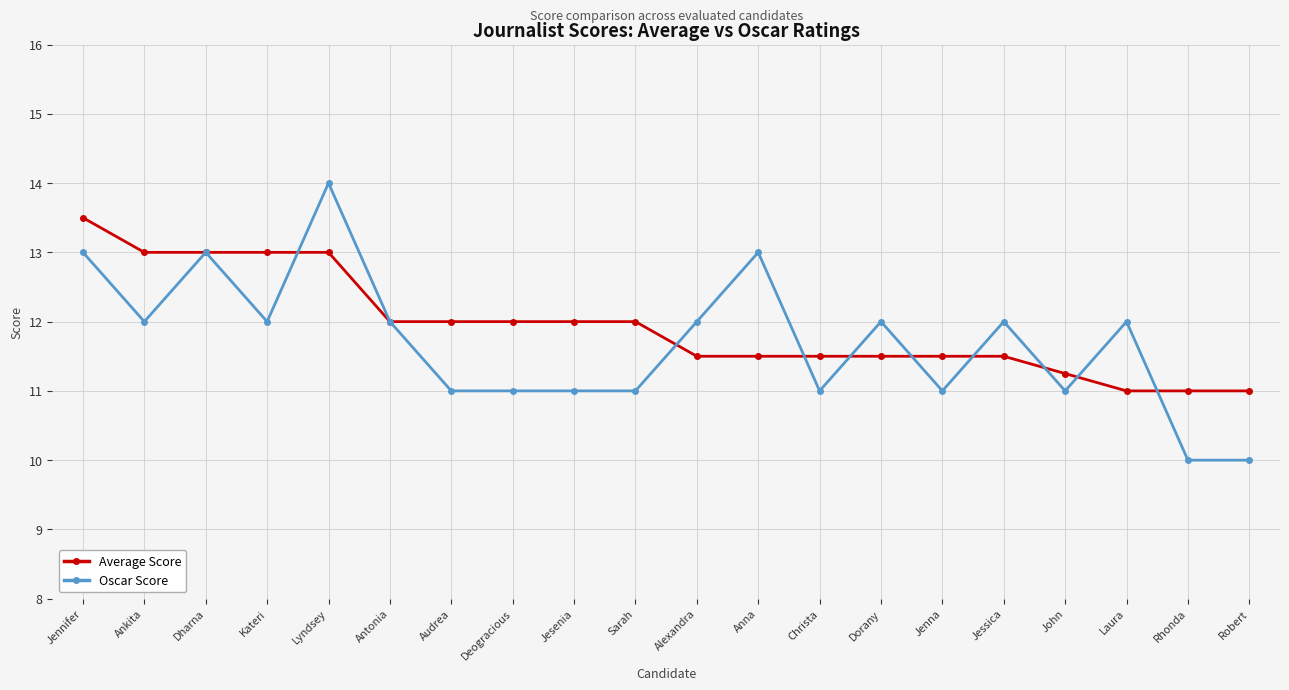

In Oscar Score, how many points are higher than both neighbors (excluding endpoints)?

6